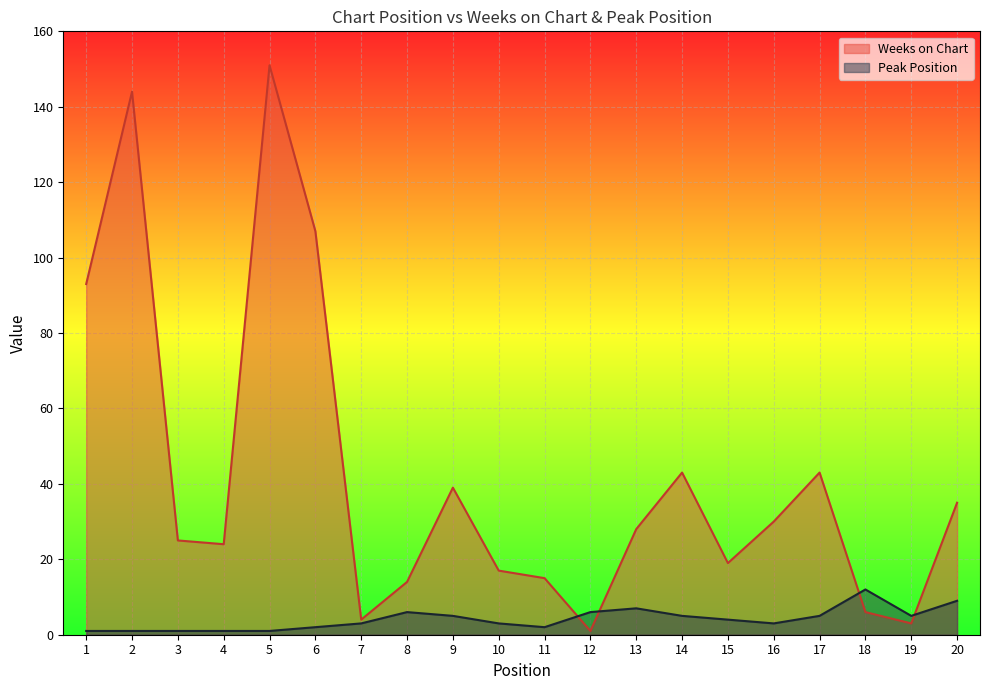

Between 1 and 2, which series saw the biggest shift?

Weeks on Chart